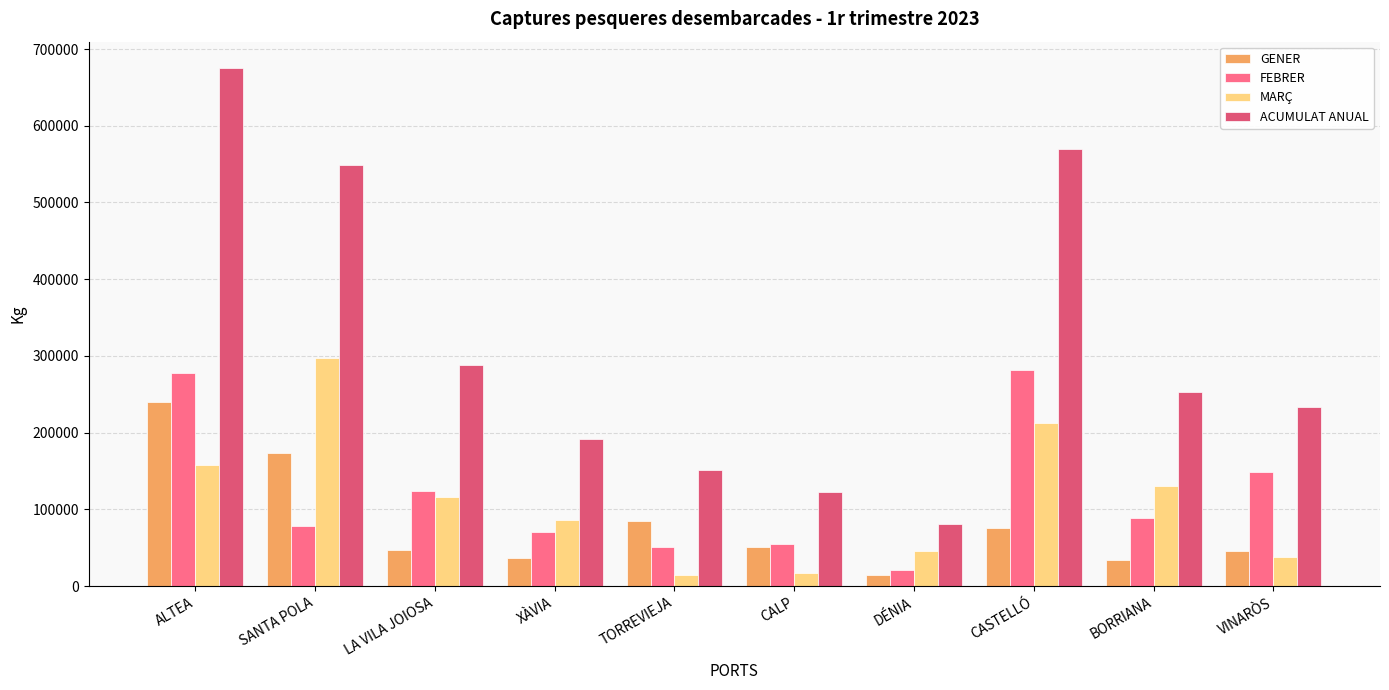

How many groups of bars are there?

10